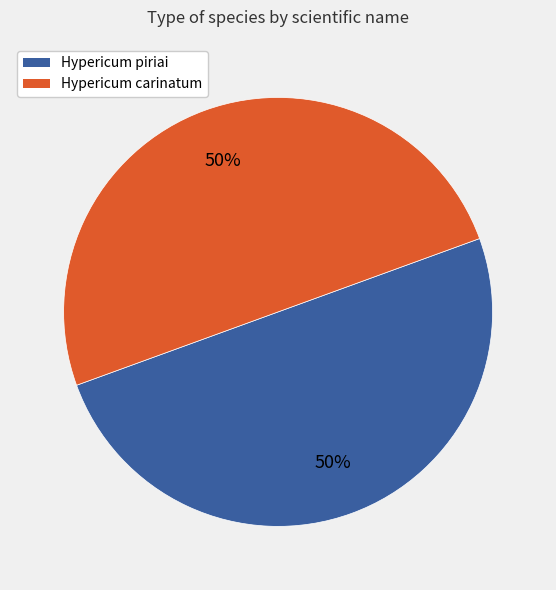

Is it true that Hypericum piriai is 50% of the pie?

True